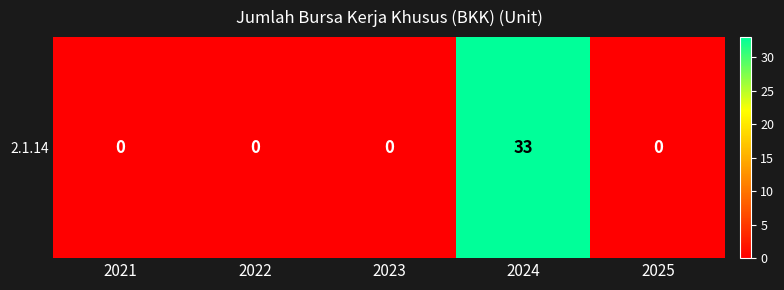

What is the change in value from 2024 to 2025?

-33